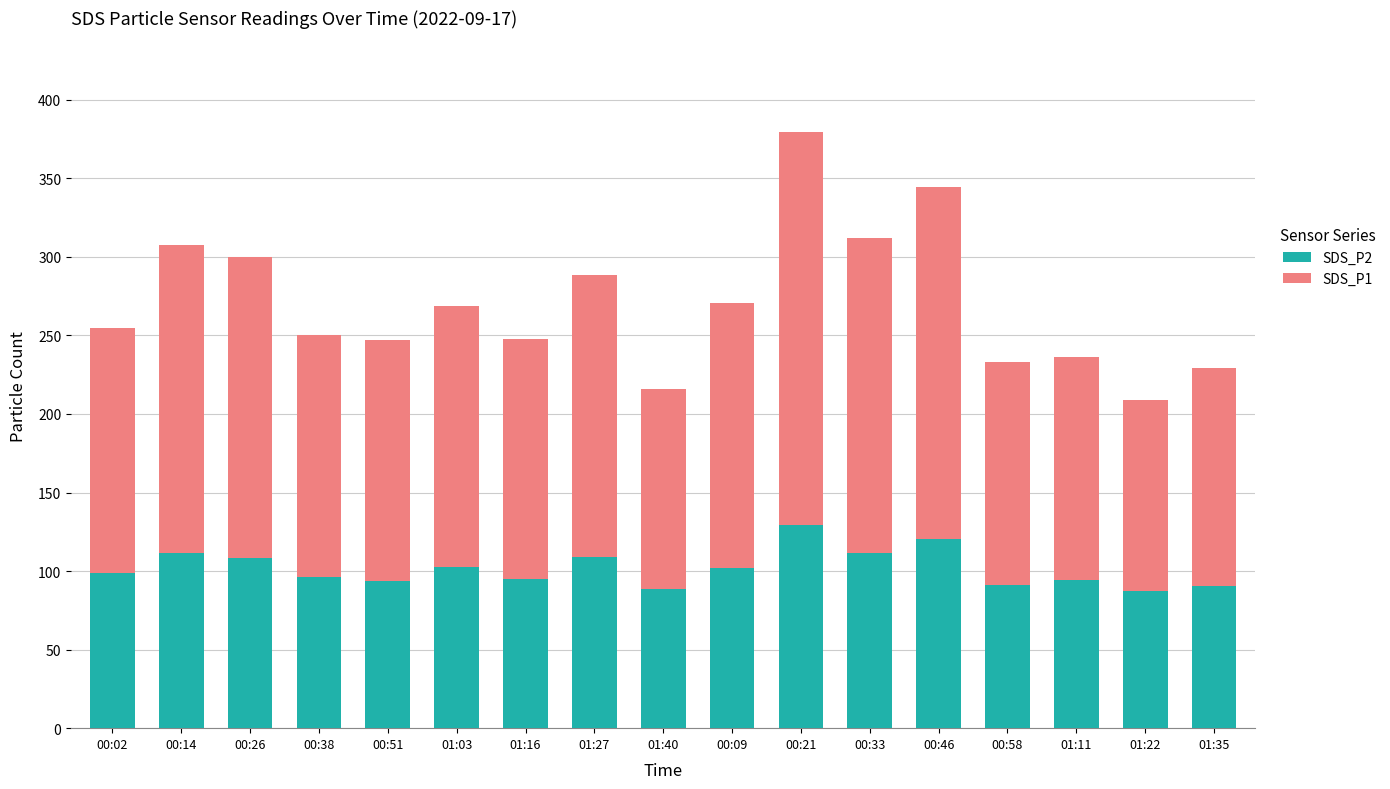

What is the average value of the SDS_P2 series?

101.8